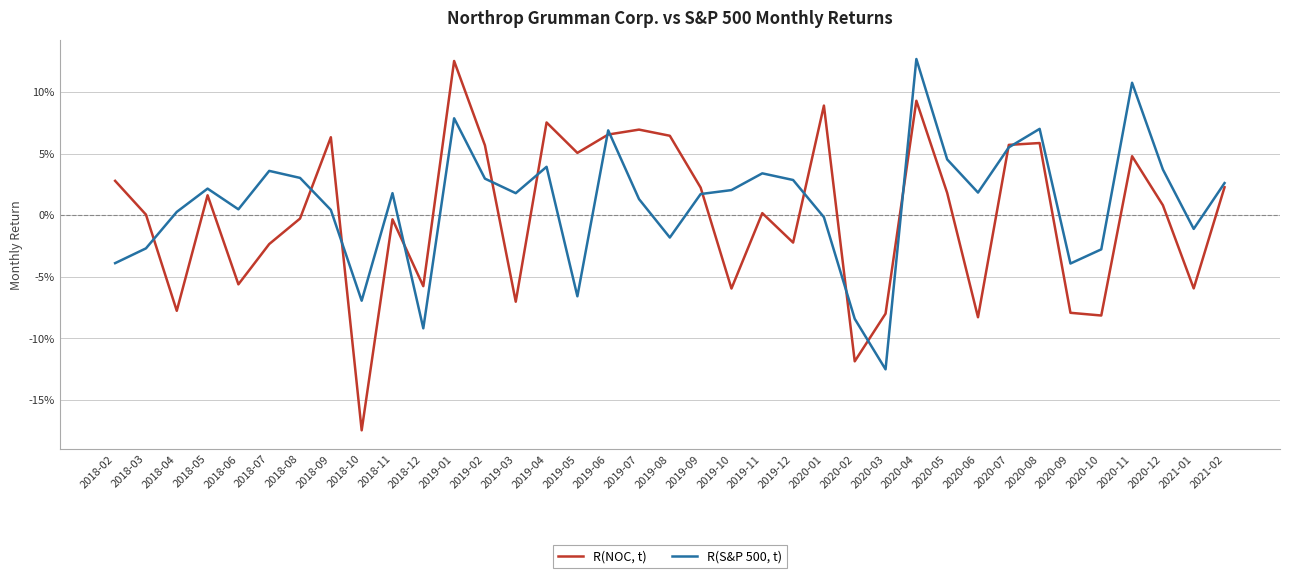

What is the highest value of the R(S&P 500, t) series?

0.1